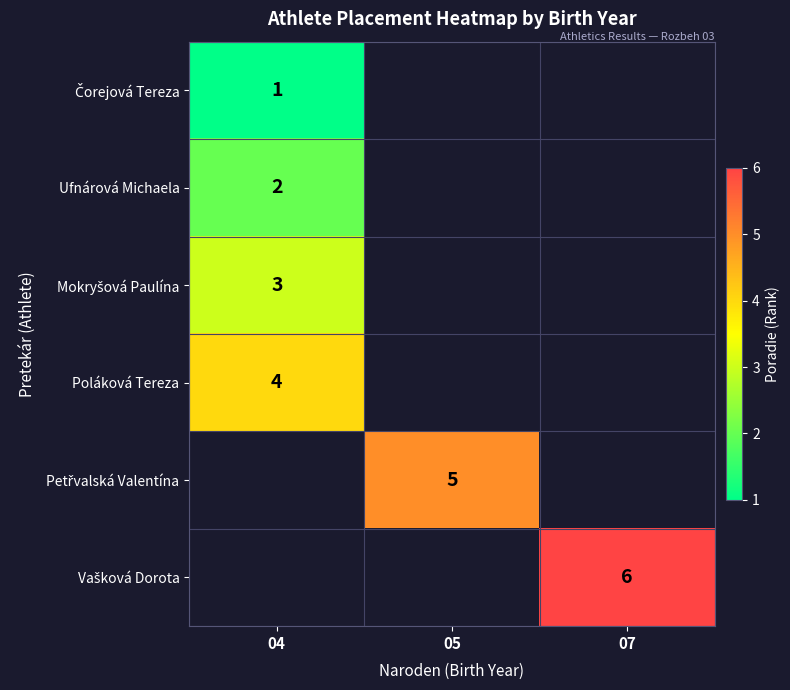

At which category does the chart reach its minimum across all series?

04